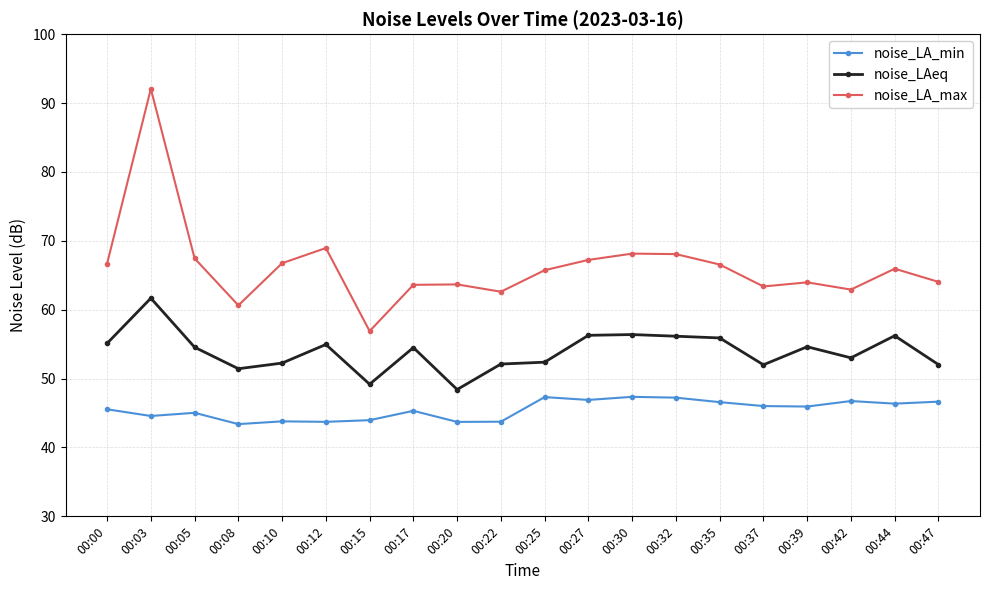

True or false: noise_LAeq and noise_LA_min cross at least once.

False